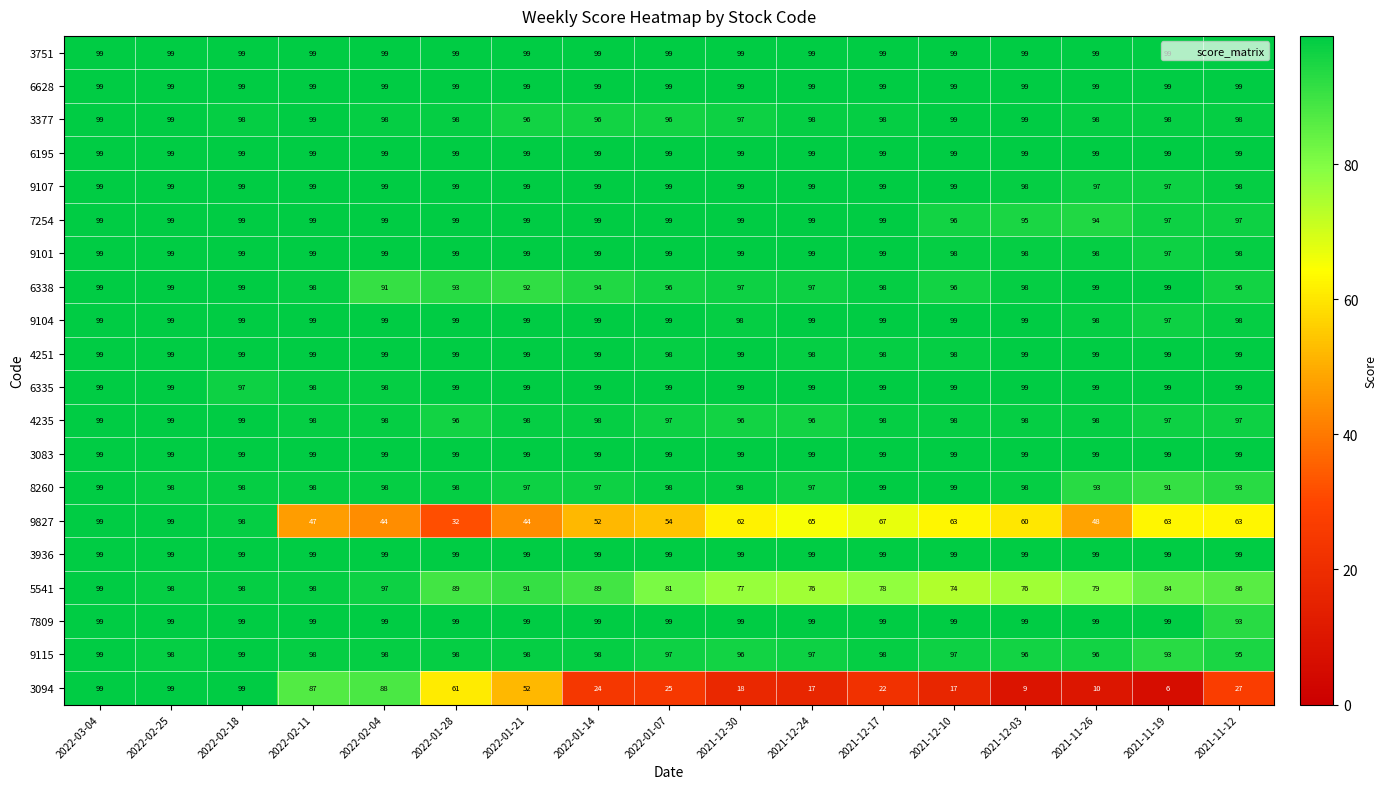

Is it true that 3936 equals 99 at 2022-01-07?

True